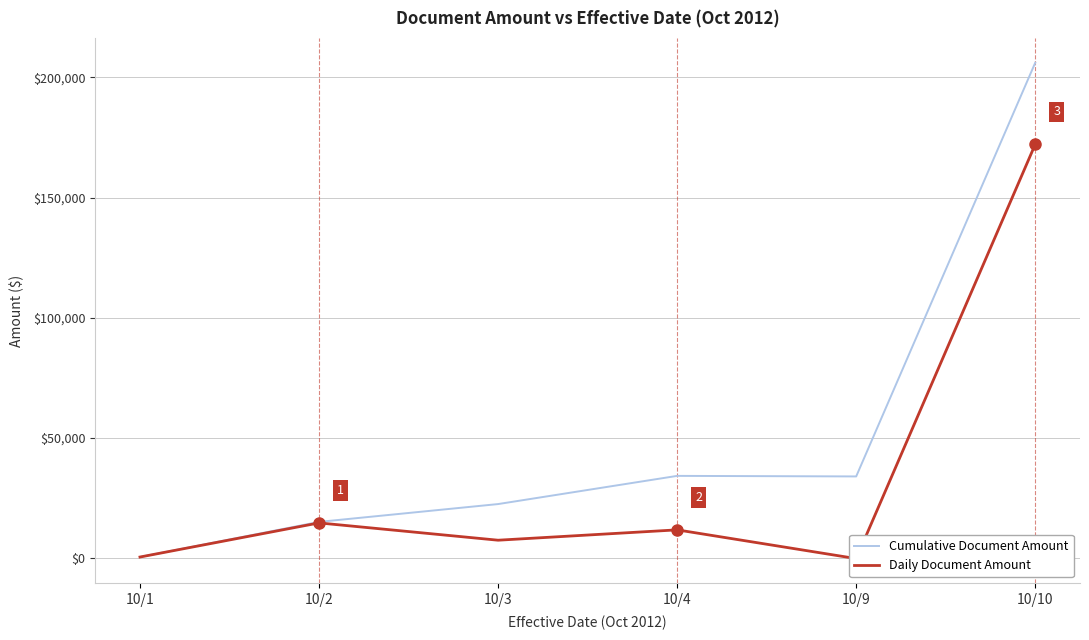

How many interior local valleys does the Cumulative Document Amount series have?

1